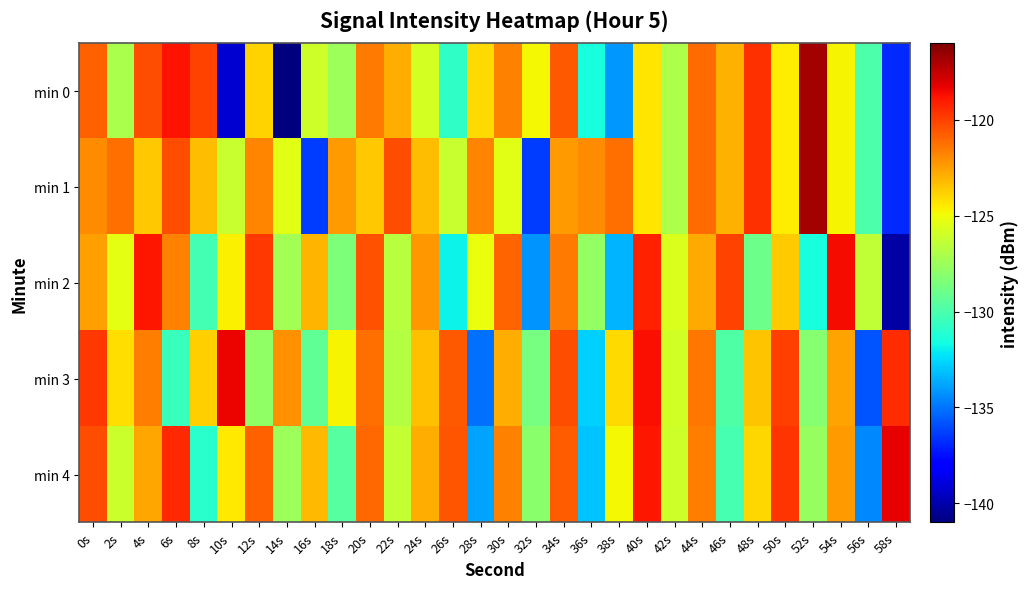

Which series changed the most between 0s and 8s?

min 4